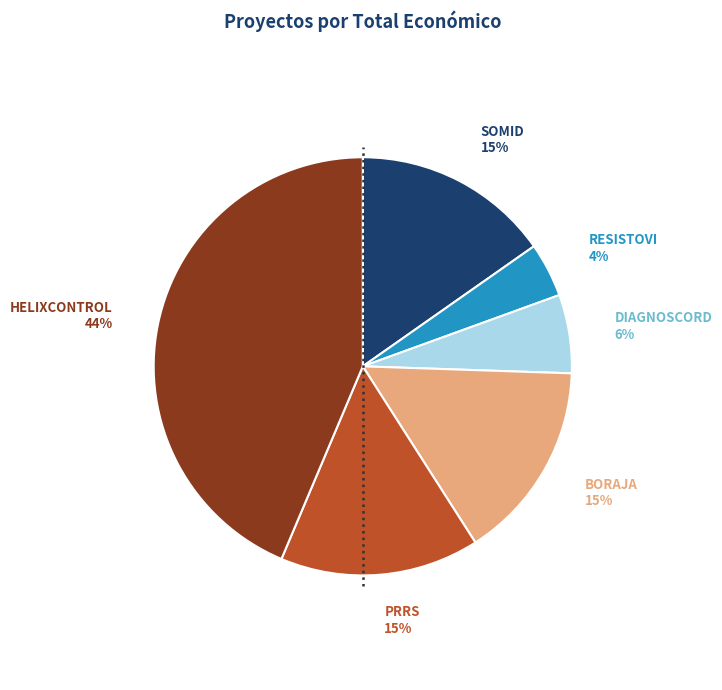

Which category has the biggest portion of the pie?

HELIXCONTROL